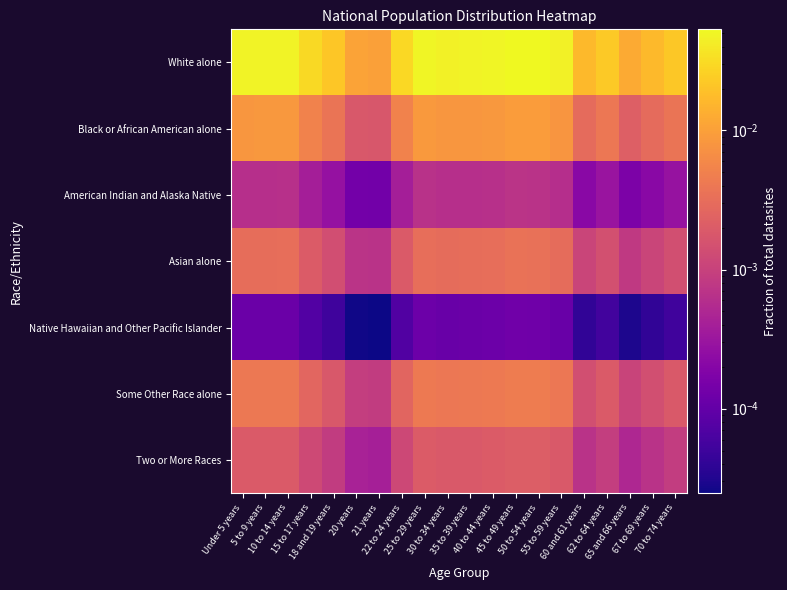

Reading left to right, transcribe all the data shown in this chart.

White alone: Under 5 years=0.0	5 to 9 years=0.0	10 to 14 years=0.0	15 to 17 years=0.0	18 and 19 years=0.0	20 years=0.0	21 years=0.0	22 to 24 years=0.0	25 to 29 years=0.0	30 to 34 years=0.0	35 to 39 years=0.0	40 to 44 years=0.0	45 to 49 years=0.1	50 to 54 years=0.1	55 to 59 years=0.0	60 and 61 years=0.0	62 to 64 years=0.0	65 and 66 years=0.0	67 to 69 years=0.0	70 to 74 years=0.0
Black or African American alone: Under 5 years=0.0	5 to 9 years=0.0	10 to 14 years=0.0	15 to 17 years=0.0	18 and 19 years=0.0	20 years=0.0	21 years=0.0	22 to 24 years=0.0	25 to 29 years=0.0	30 to 34 years=0.0	35 to 39 years=0.0	40 to 44 years=0.0	45 to 49 years=0.0	50 to 54 years=0.0	55 to 59 years=0.0	60 and 61 years=0.0	62 to 64 years=0.0	65 and 66 years=0.0	67 to 69 years=0.0	70 to 74 years=0.0
American Indian and Alaska Native: Under 5 years=0.0	5 to 9 years=0.0	10 to 14 years=0.0	15 to 17 years=0.0	18 and 19 years=0.0	20 years=0.0	21 years=0.0	22 to 24 years=0.0	25 to 29 years=0.0	30 to 34 years=0.0	35 to 39 years=0.0	40 to 44 years=0.0	45 to 49 years=0.0	50 to 54 years=0.0	55 to 59 years=0.0	60 and 61 years=0.0	62 to 64 years=0.0	65 and 66 years=0.0	67 to 69 years=0.0	70 to 74 years=0.0
Asian alone: Under 5 years=0.0	5 to 9 years=0.0	10 to 14 years=0.0	15 to 17 years=0.0	18 and 19 years=0.0	20 years=0.0	21 years=0.0	22 to 24 years=0.0	25 to 29 years=0.0	30 to 34 years=0.0	35 to 39 years=0.0	40 to 44 years=0.0	45 to 49 years=0.0	50 to 54 years=0.0	55 to 59 years=0.0	60 and 61 years=0.0	62 to 64 years=0.0	65 and 66 years=0.0	67 to 69 years=0.0	70 to 74 years=0.0
Native Hawaiian and Other Pacific Islander: Under 5 years=0.0	5 to 9 years=0.0	10 to 14 years=0.0	15 to 17 years=0.0	18 and 19 years=0.0	20 years=0.0	21 years=0.0	22 to 24 years=0.0	25 to 29 years=0.0	30 to 34 years=0.0	35 to 39 years=0.0	40 to 44 years=0.0	45 to 49 years=0.0	50 to 54 years=0.0	55 to 59 years=0.0	60 and 61 years=0.0	62 to 64 years=0.0	65 and 66 years=0.0	67 to 69 years=0.0	70 to 74 years=0.0
Some Other Race alone: Under 5 years=0.0	5 to 9 years=0.0	10 to 14 years=0.0	15 to 17 years=0.0	18 and 19 years=0.0	20 years=0.0	21 years=0.0	22 to 24 years=0.0	25 to 29 years=0.0	30 to 34 years=0.0	35 to 39 years=0.0	40 to 44 years=0.0	45 to 49 years=0.0	50 to 54 years=0.0	55 to 59 years=0.0	60 and 61 years=0.0	62 to 64 years=0.0	65 and 66 years=0.0	67 to 69 years=0.0	70 to 74 years=0.0
Two or More Races: Under 5 years=0.0	5 to 9 years=0.0	10 to 14 years=0.0	15 to 17 years=0.0	18 and 19 years=0.0	20 years=0.0	21 years=0.0	22 to 24 years=0.0	25 to 29 years=0.0	30 to 34 years=0.0	35 to 39 years=0.0	40 to 44 years=0.0	45 to 49 years=0.0	50 to 54 years=0.0	55 to 59 years=0.0	60 and 61 years=0.0	62 to 64 years=0.0	65 and 66 years=0.0	67 to 69 years=0.0	70 to 74 years=0.0